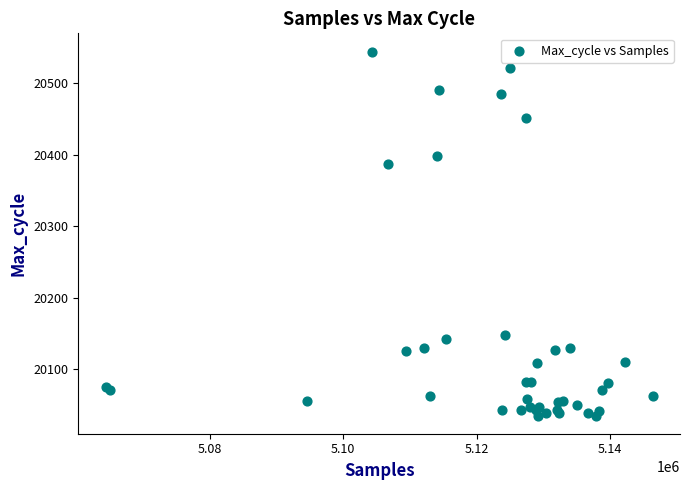

What Y value in the scatter plot is closest to 20289?

20387